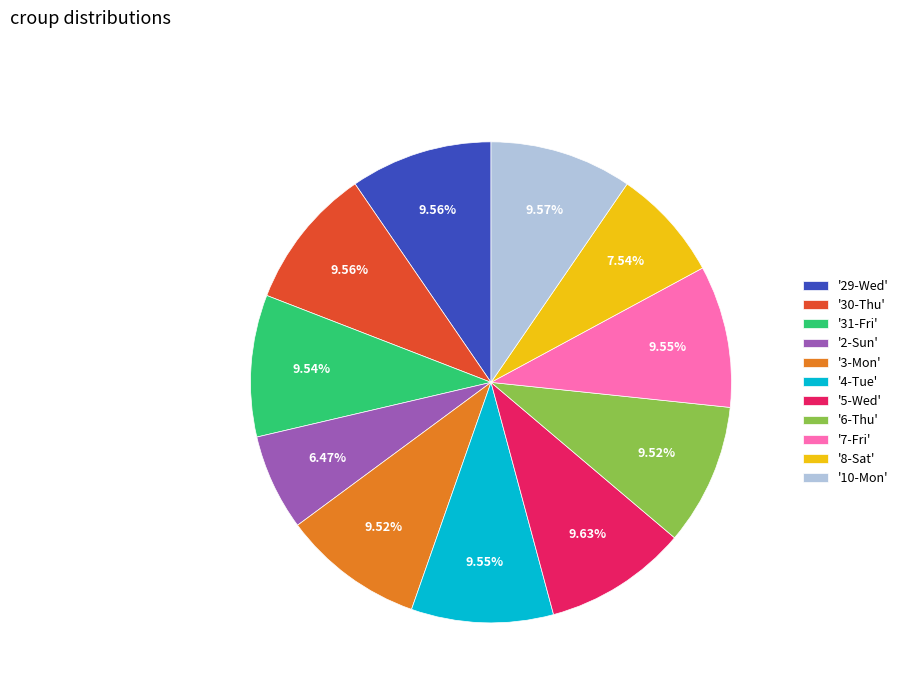

What is the ratio of the value at '7-Fri' to the value at '6-Thu'?

1.0